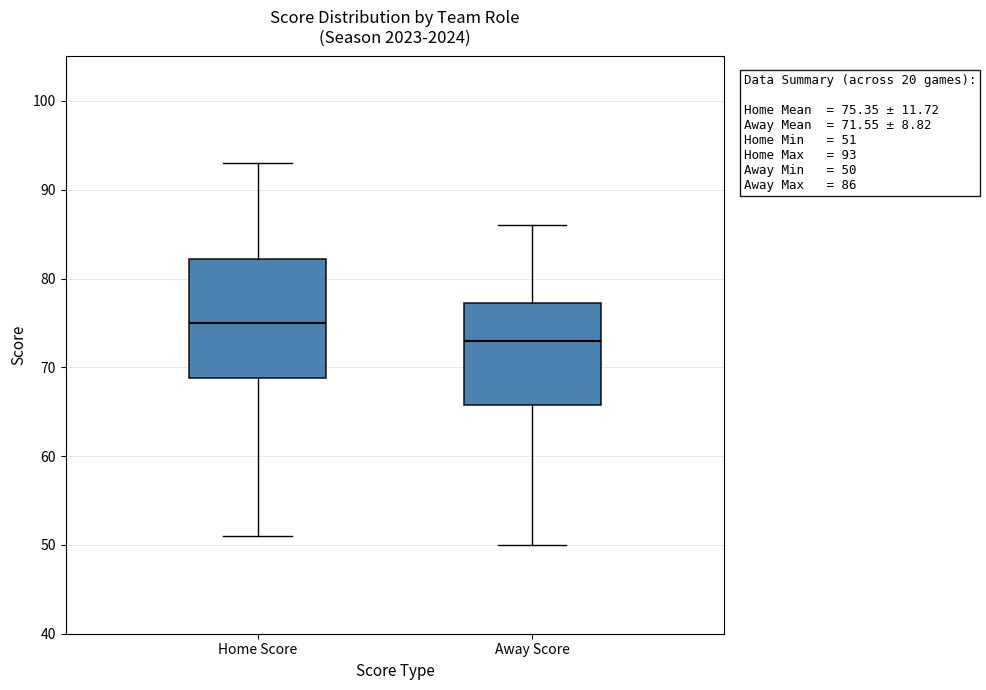

Comparing the boxes themselves (not the whiskers), which one is the tallest?

Home Score